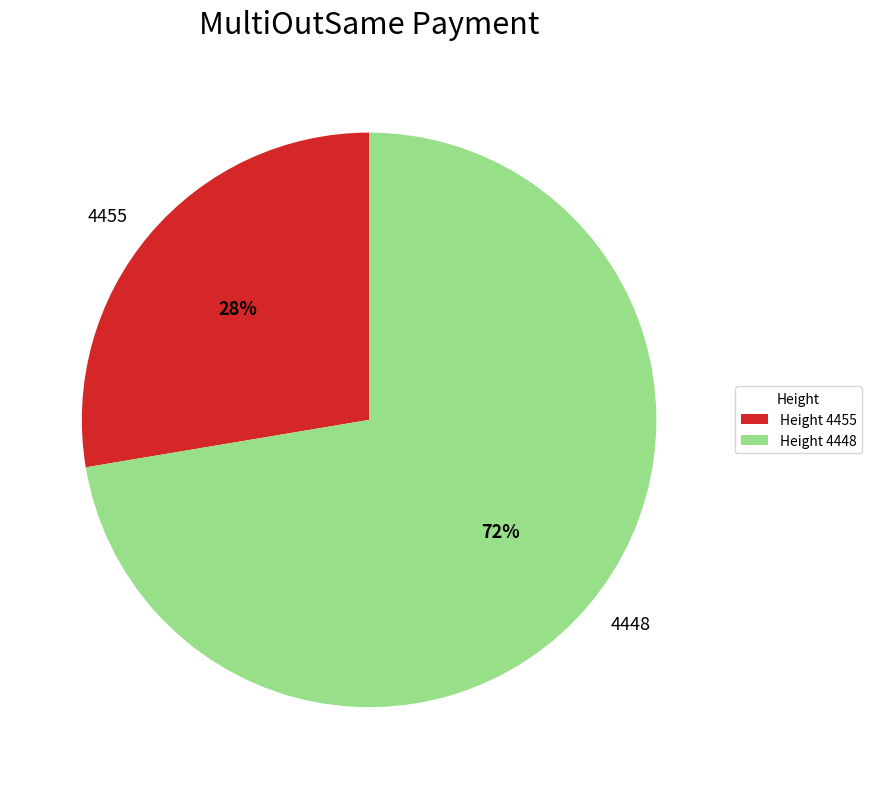

Is the sum of 4455 and 4448 greater than half?

Yes